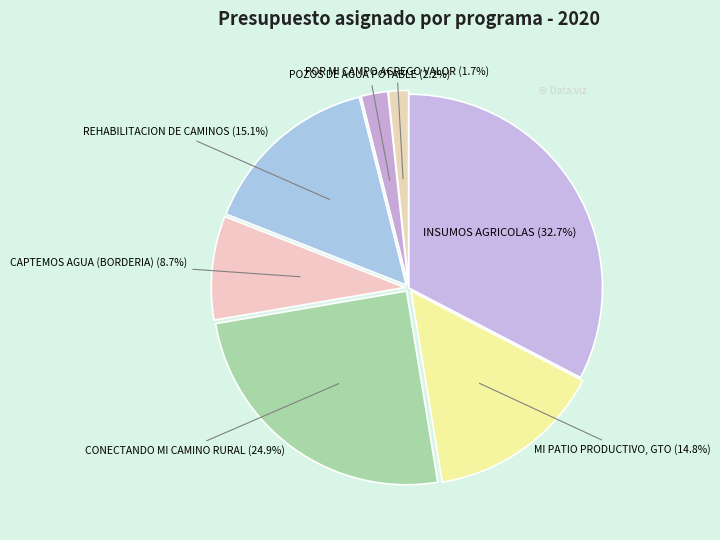

What is the largest slice in the pie chart?

INSUMOS AGRICOLAS